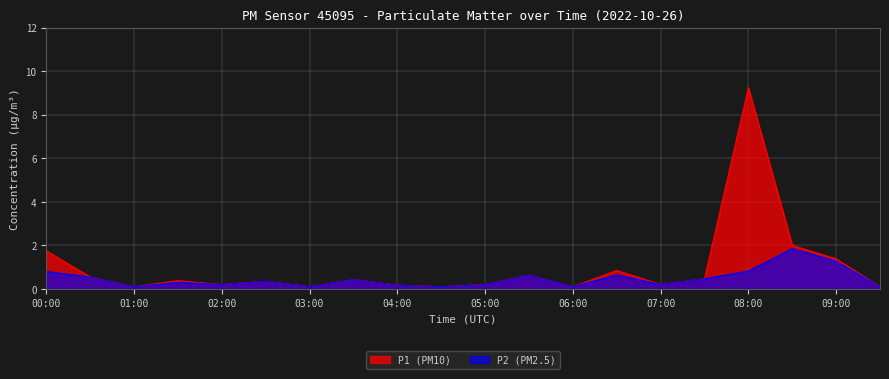

At 05:00, list the series in order from largest to smallest.

P1, P2